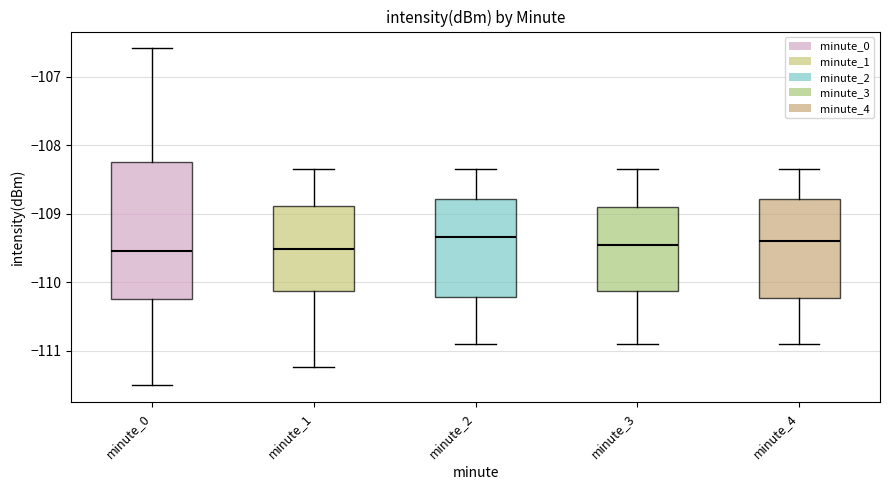

Which box is the tallest, from its lower edge to its upper edge?

minute_0